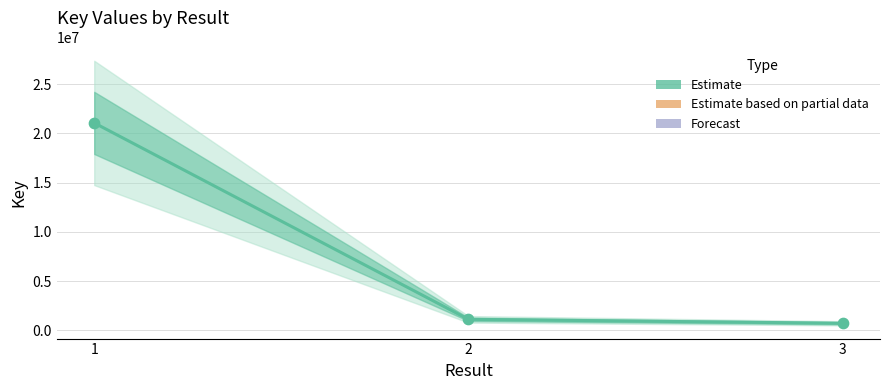

What is the change in value from 1 to 2?

-19969832